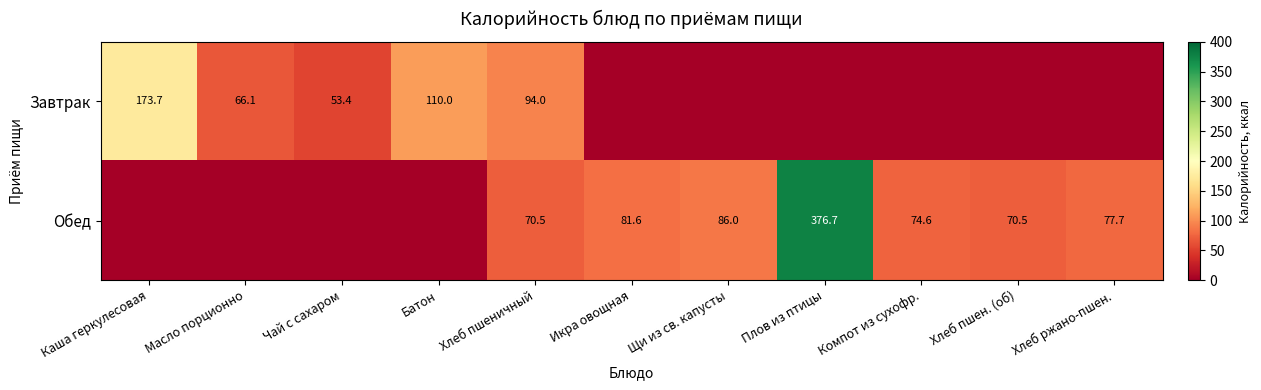

Is the value of Завтрак at Хлеб пшеничный greater than the value of Обед at Плов из птицы?

No